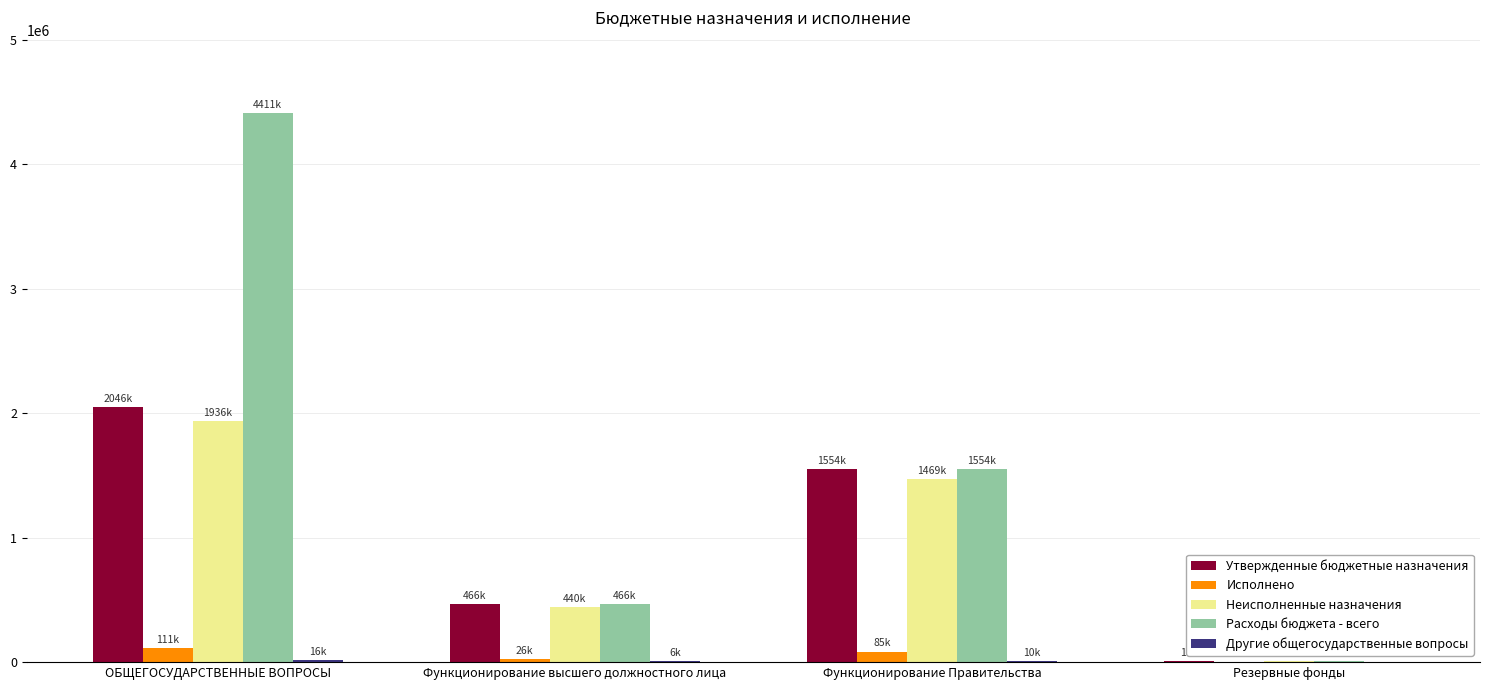

What is the highest value of the Неисполненные назначения series?

1935870.7